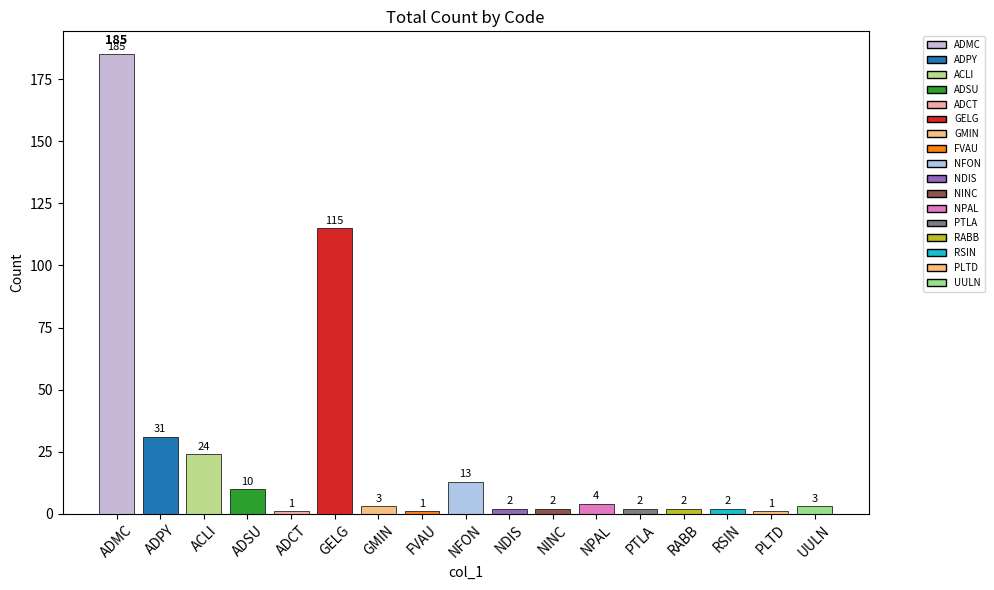

What is the label of the 14th bar from the right?

ADSU